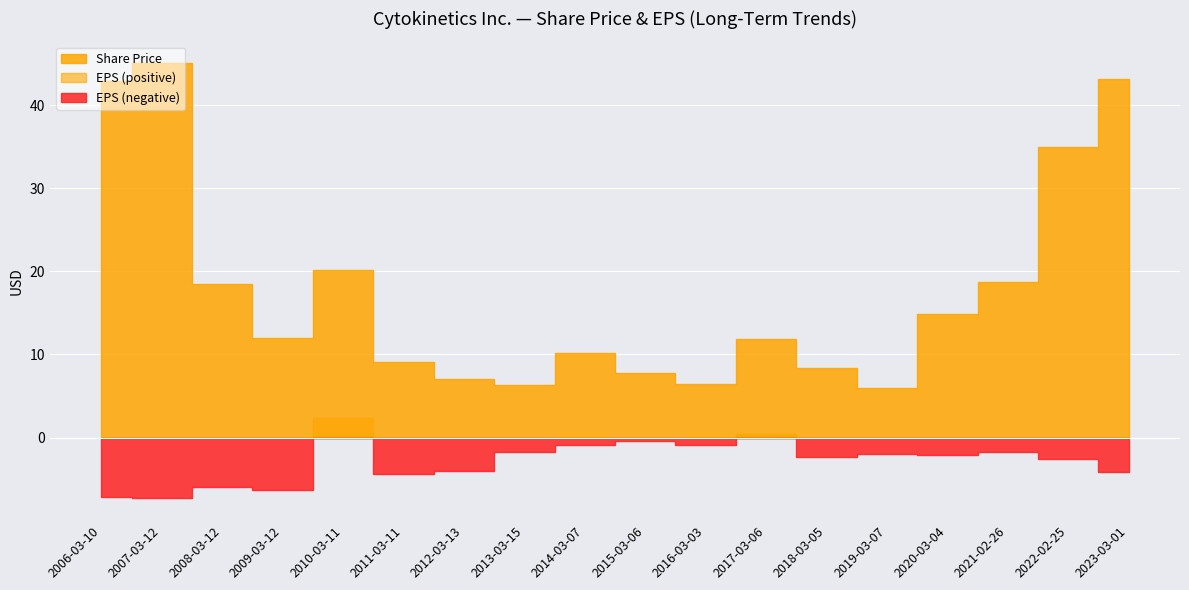

What is the label of the 10th point from the left?

2015-03-06